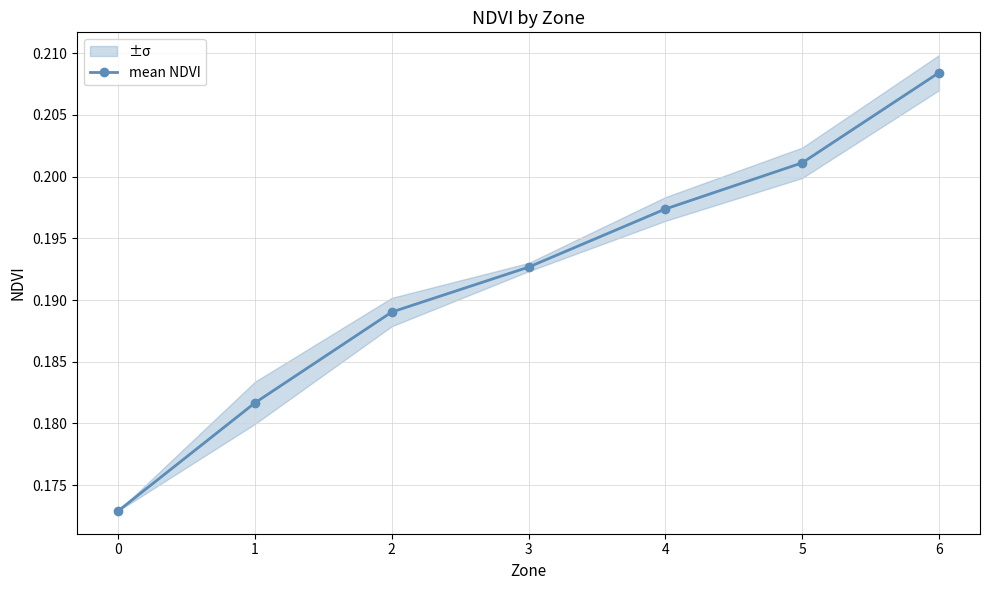

Rank the categories by value from highest to lowest.

6, 5, 4, 3, 2, 1, 0